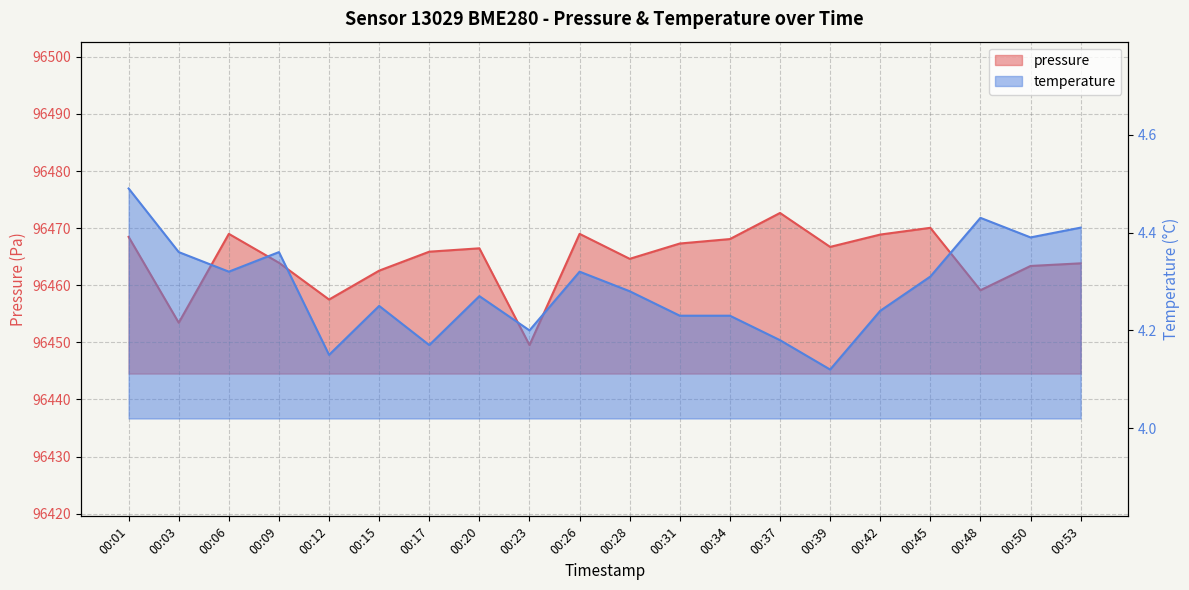

What is the total value across all series at 00:34?

96472.3